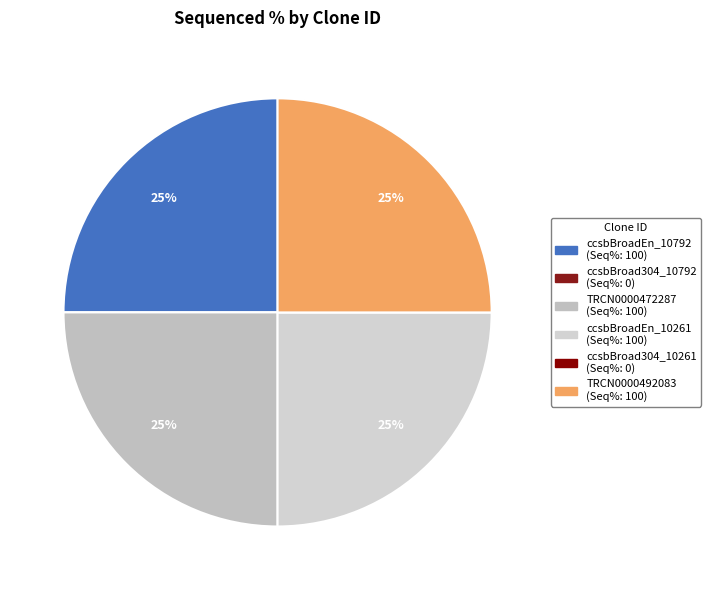

What is the largest slice in the pie chart?

ccsbBroadEn_10792